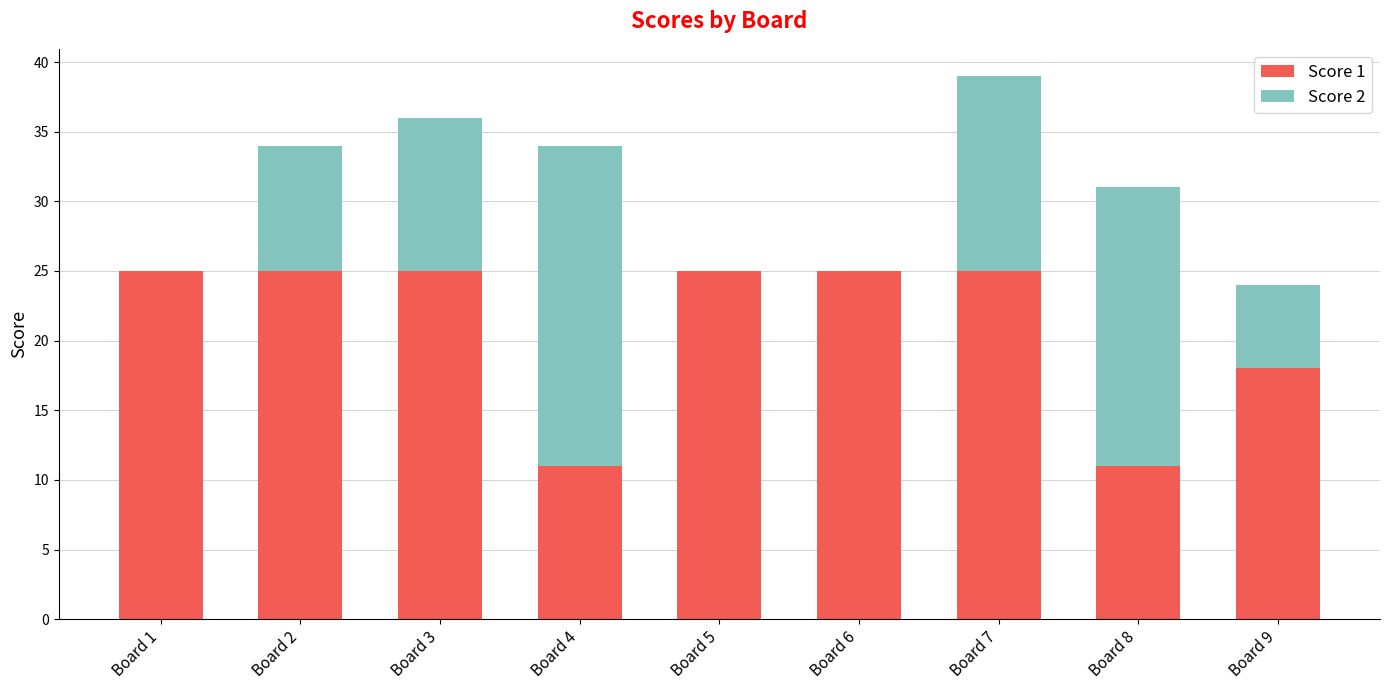

Are the bars horizontal?

No